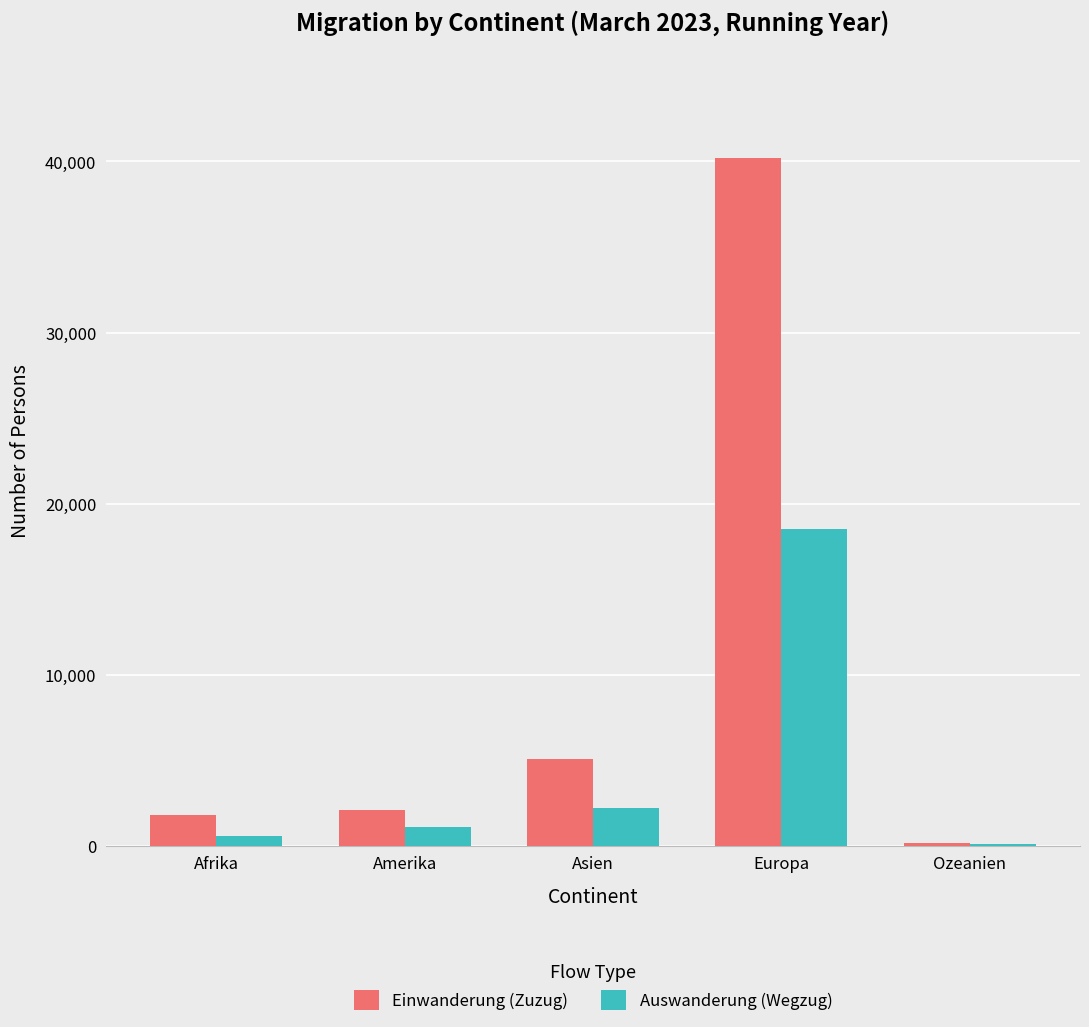

At which category is the sum across all series the highest?

Europa